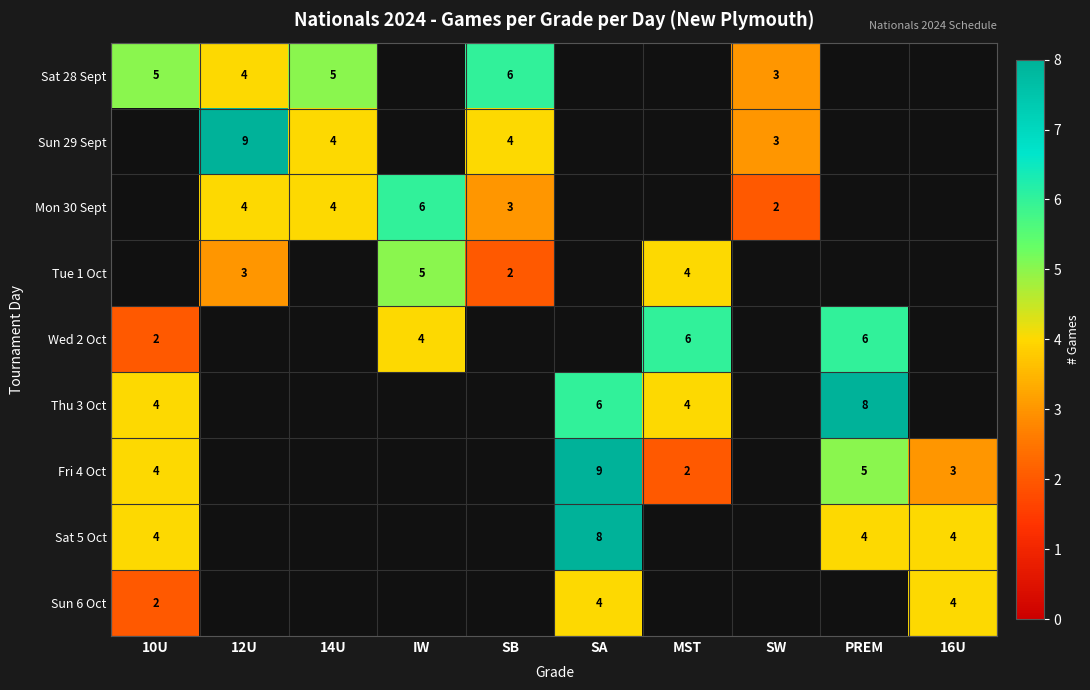

The Sat 5 Oct series shows 4 at 10U. True or false?

True